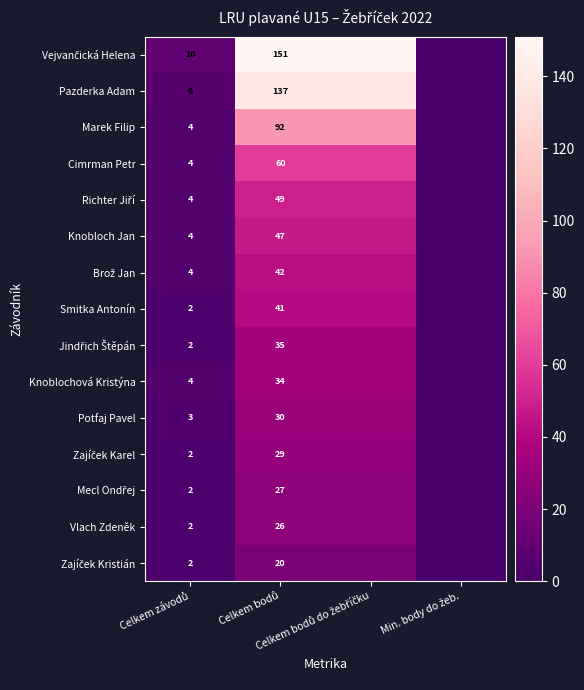

Count the number of categories in the chart.

4